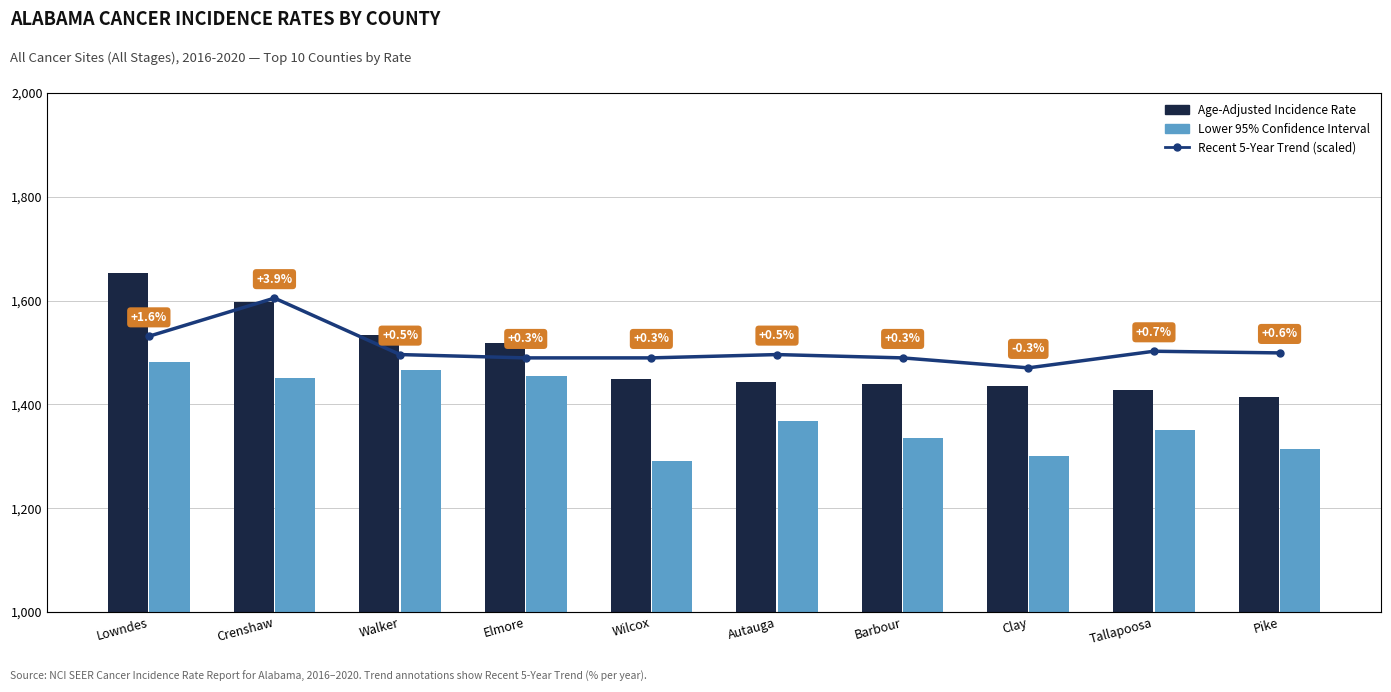

At which label does Lower 95% CI reach its minimum?

Wilcox